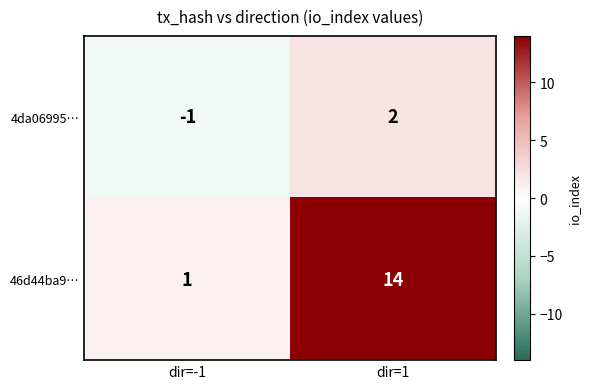

How many series are shown in this chart?

2